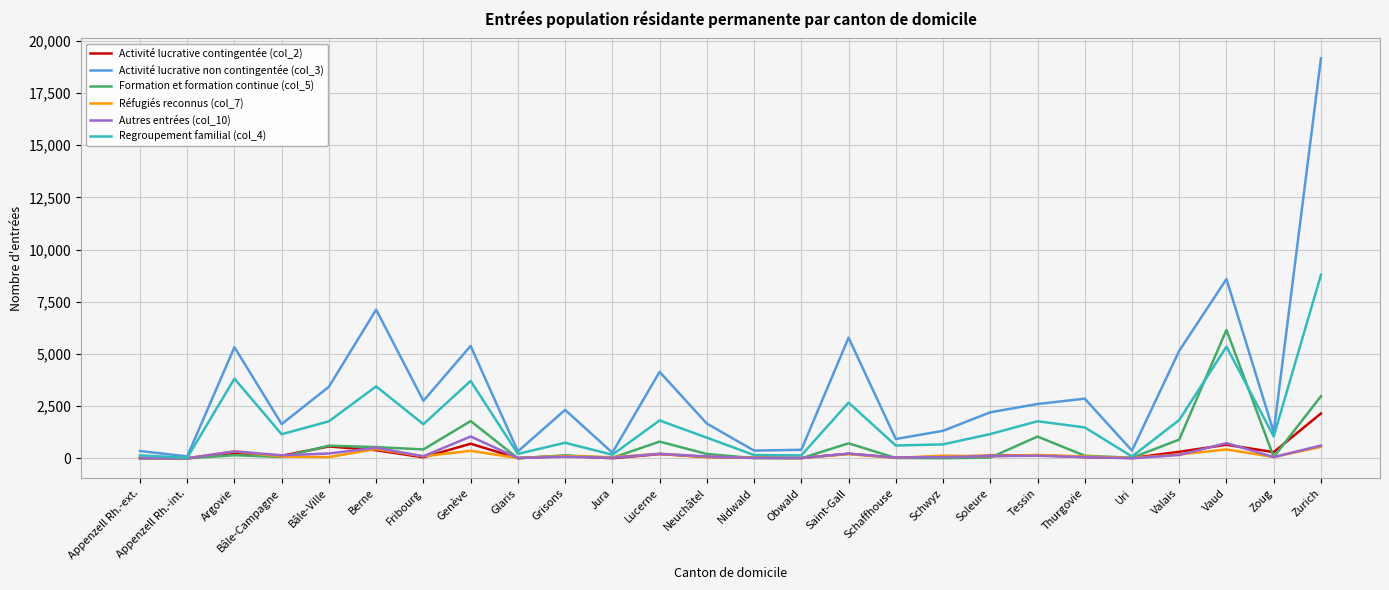

Rank the series by their maximum value, from lowest to highest.

Réfugiés reconnus (col_7), Autres entrées (col_10), Activité lucrative contingentée (col_2), Formation et formation continue (col_5), Regroupement familial (col_4), Activité lucrative non contingentée (col_3)